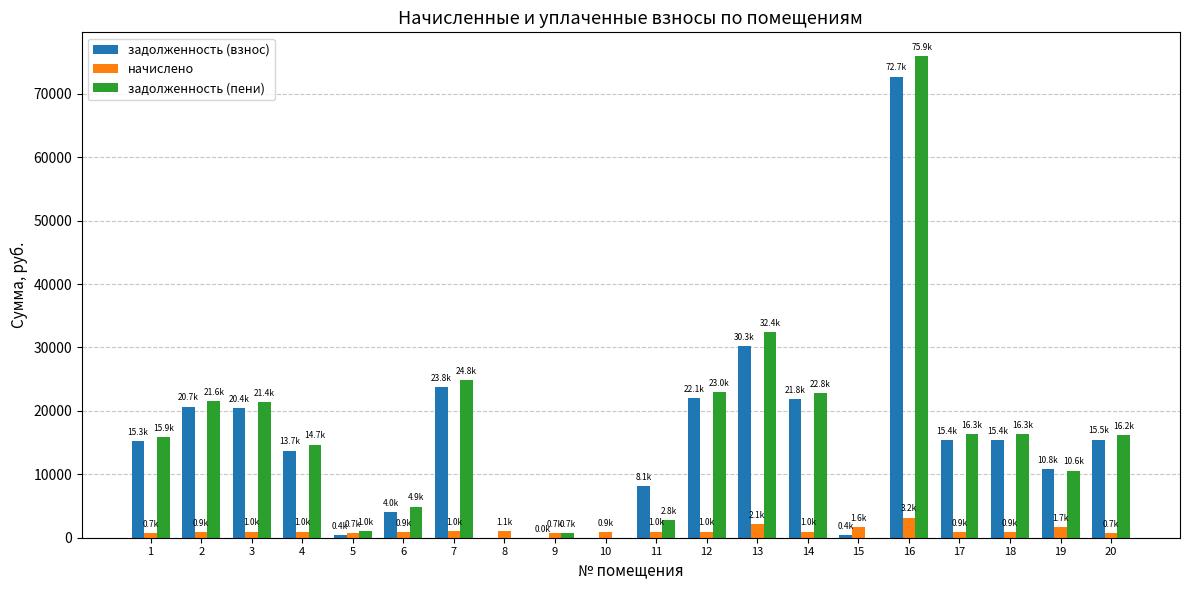

The value of задолженность (пени) at 19 is 10578.0. True or false?

True